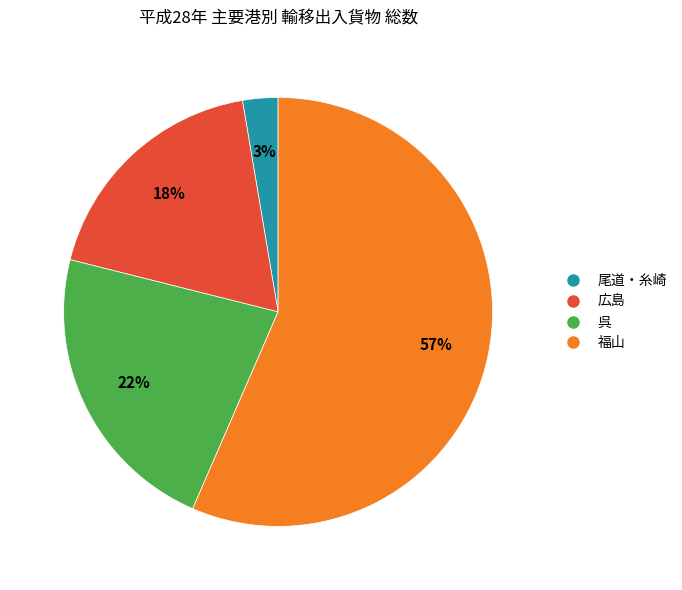

Do 尾道・糸崎 and 福山 together represent more than half of the pie?

Yes